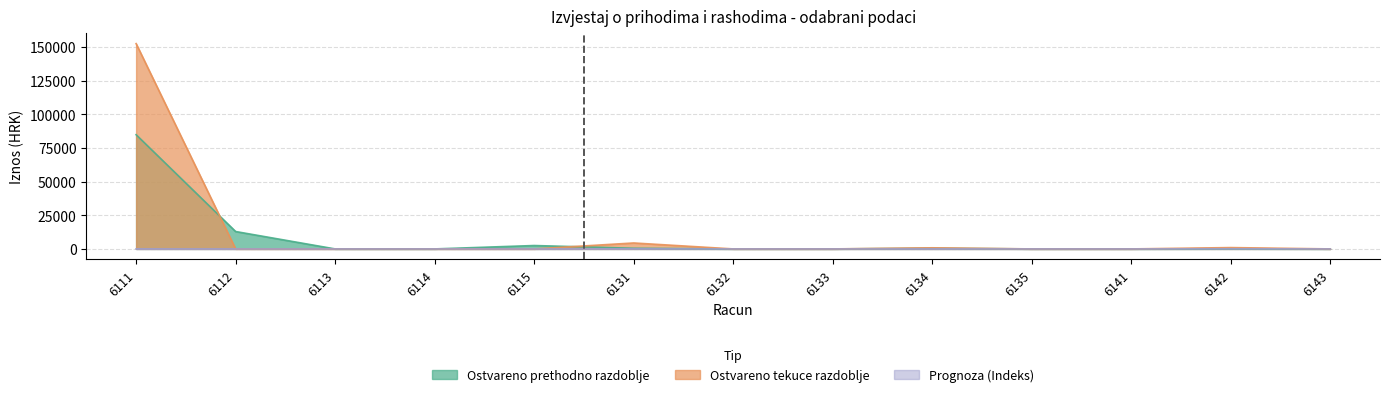

How many data points does each series have?

13